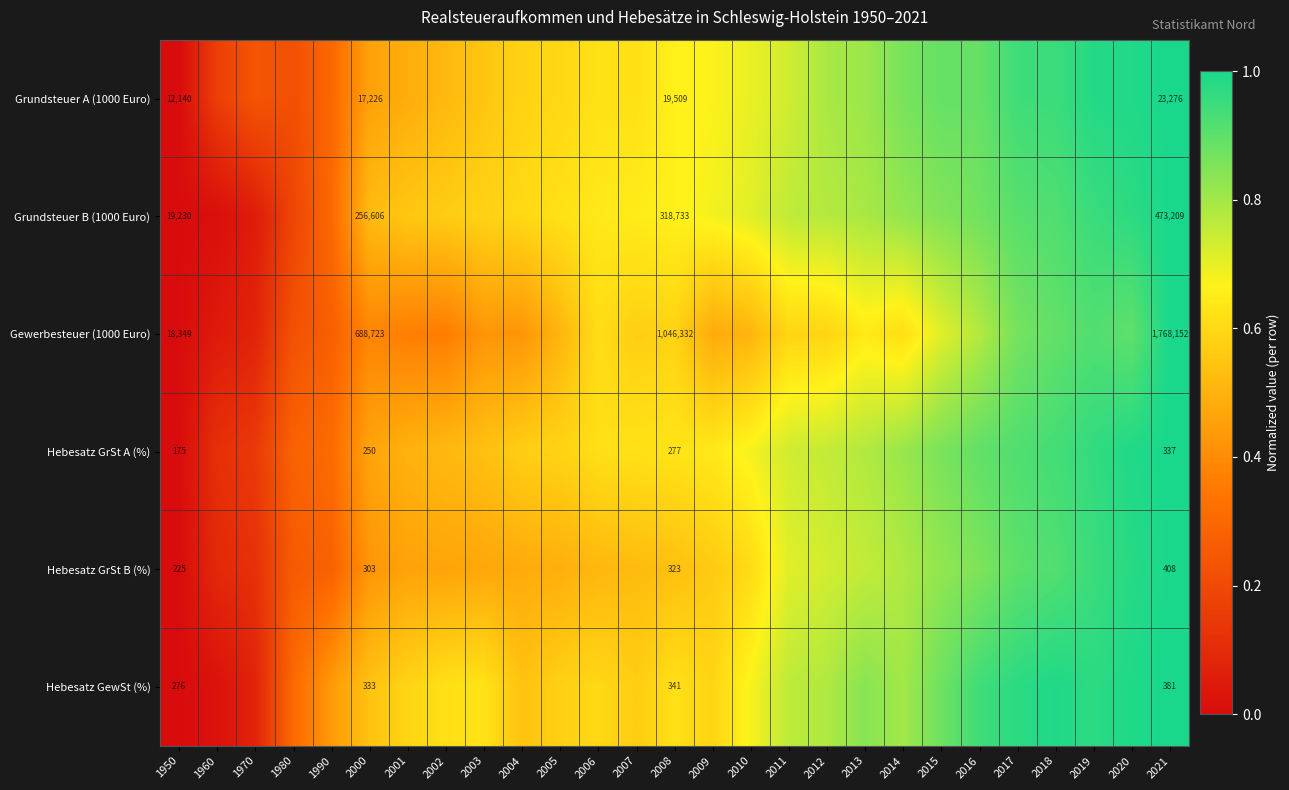

List the labels in order of Hebesatz GewSt (%) value, smallest first.

1950, 1960, 1970, 1980, 1990, 2000, 2004, 2007, 2005, 2001, 2009, 2006, 2002, 2008, 2003, 2010, 2011, 2012, 2014, 2013, 2015, 2016, 2017, 2019, 2018, 2020, 2021